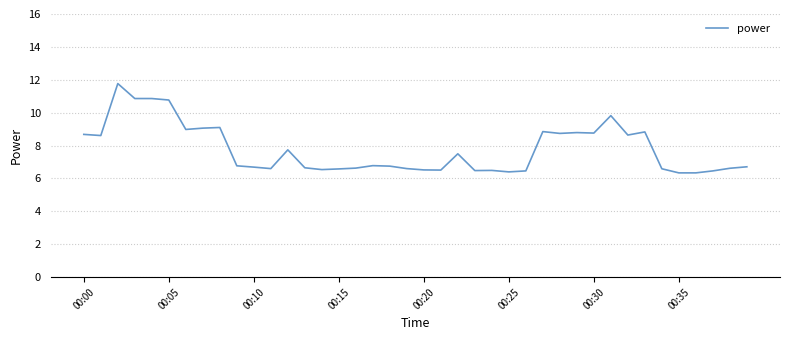

What is the minimum value shown in the chart?

6.3